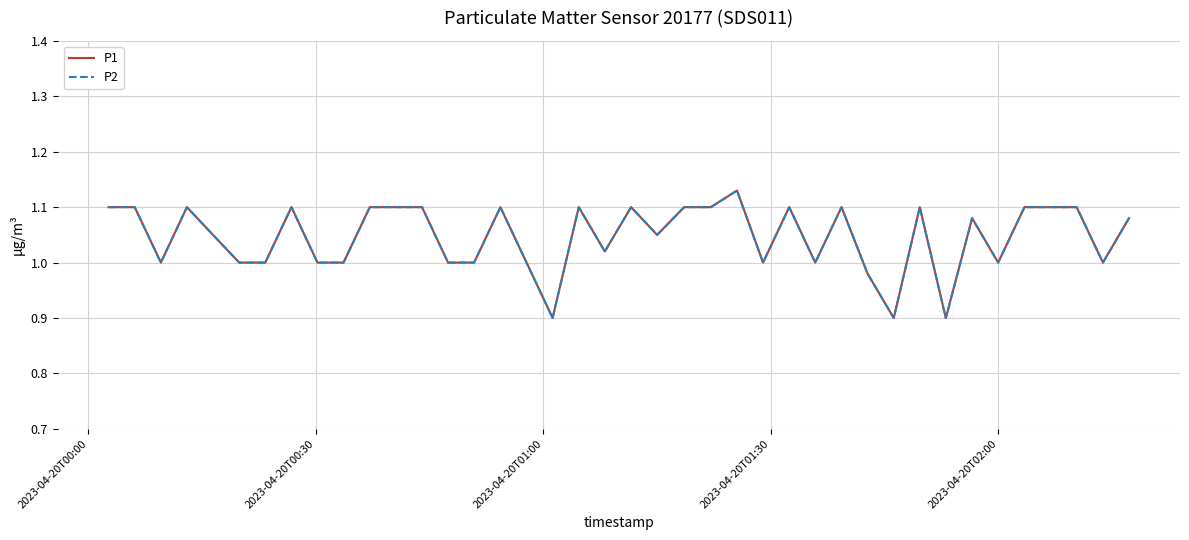

What is the value of the P1 point at the 23rd from the left?

1.1